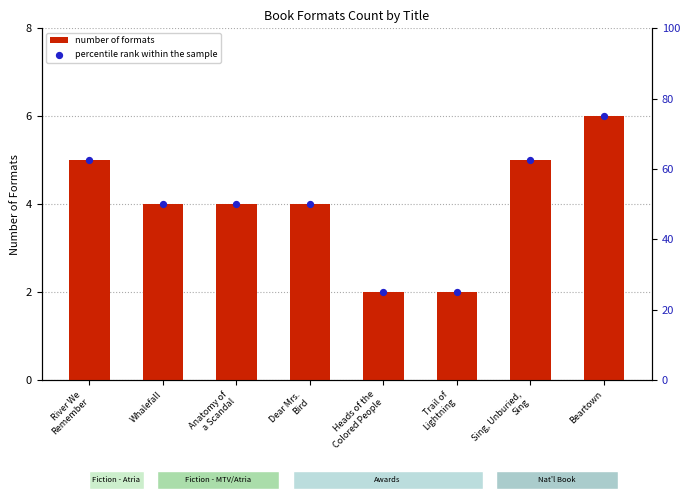

At which category is the sum across all series the highest?

Beartown